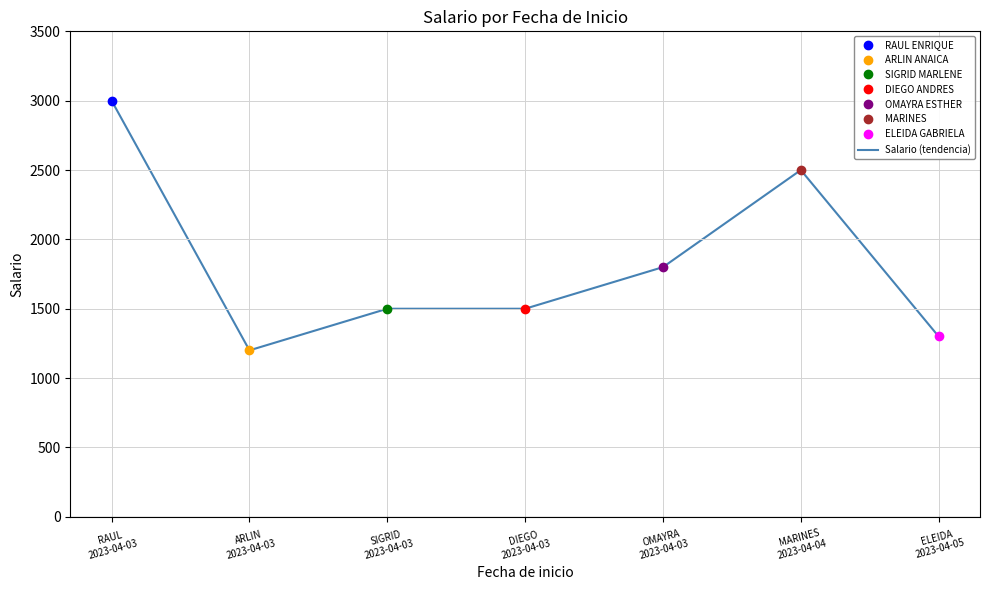

What position from the right is ELEIDA
2023-04-05?

1